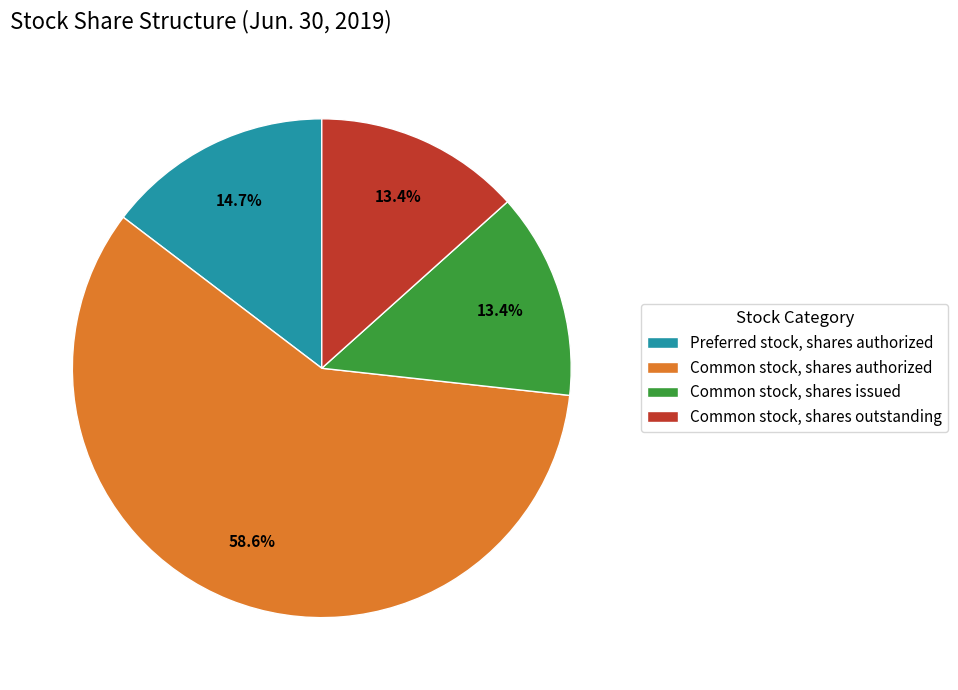

What percentage is the Common stock, shares authorized slice, to the nearest percent?

59%